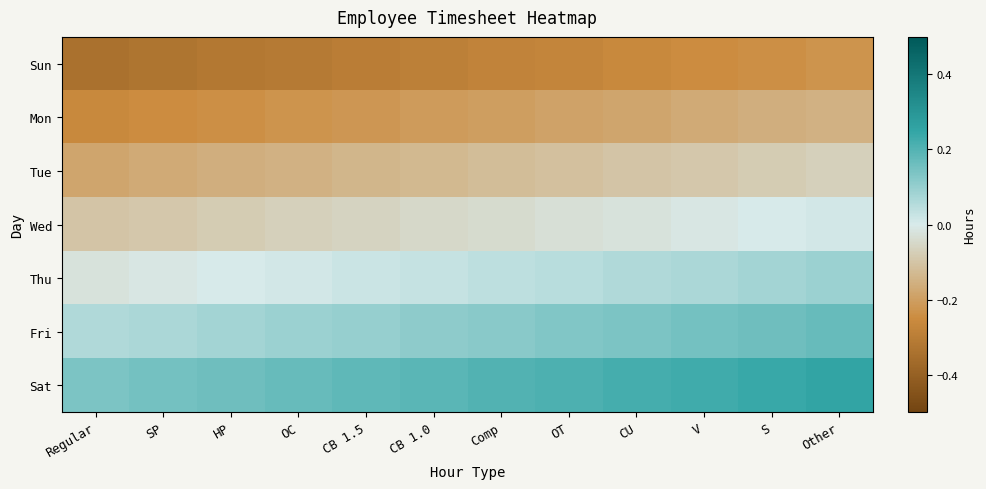

At how many categories does at least one series exceed 0?

12